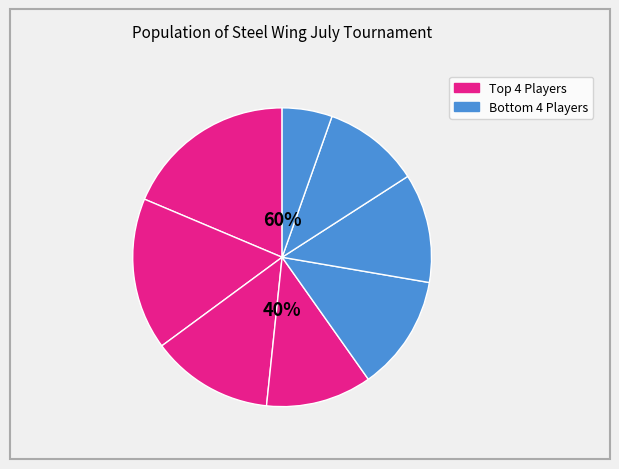

How many slices are in this pie chart?

8